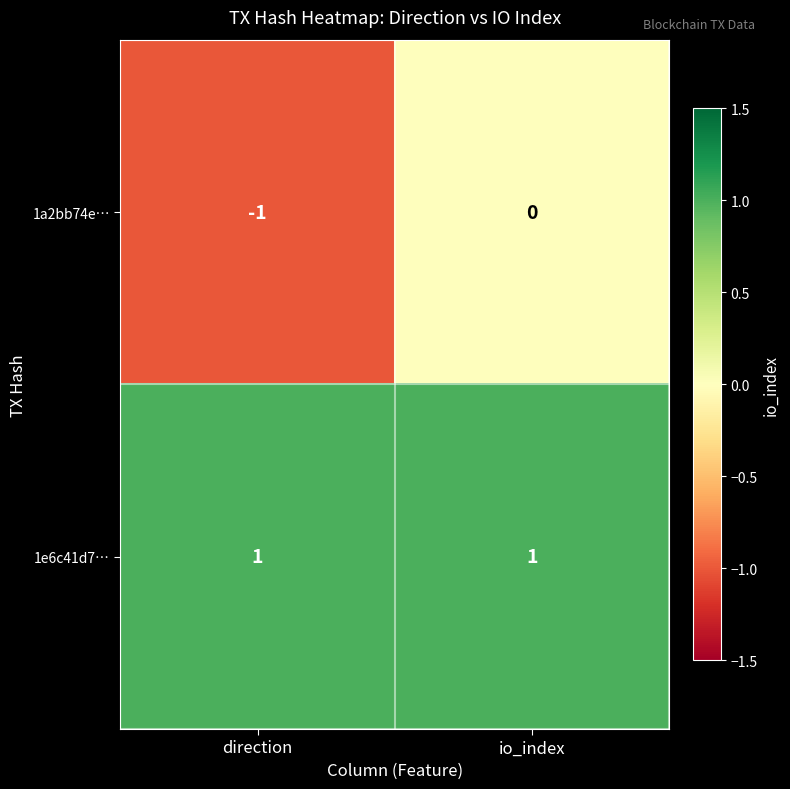

The value of 1a2bb74e… at direction is 0. True or false?

False